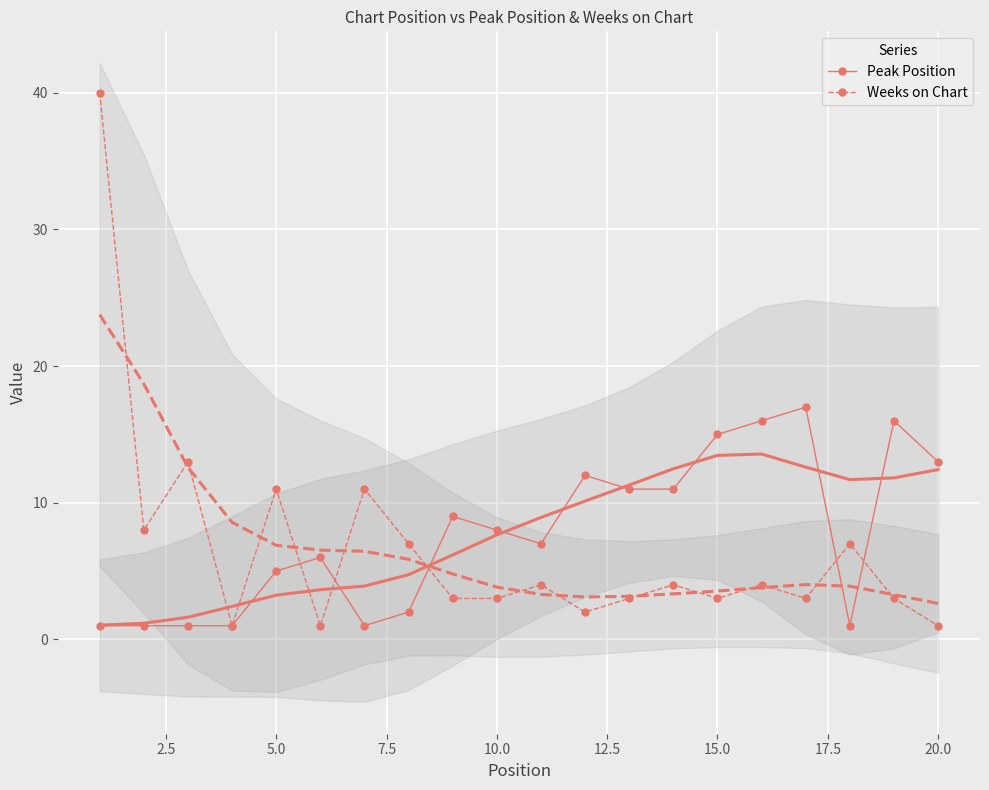

True or false: Weeks on Chart has more than 0 interior local peaks.

True